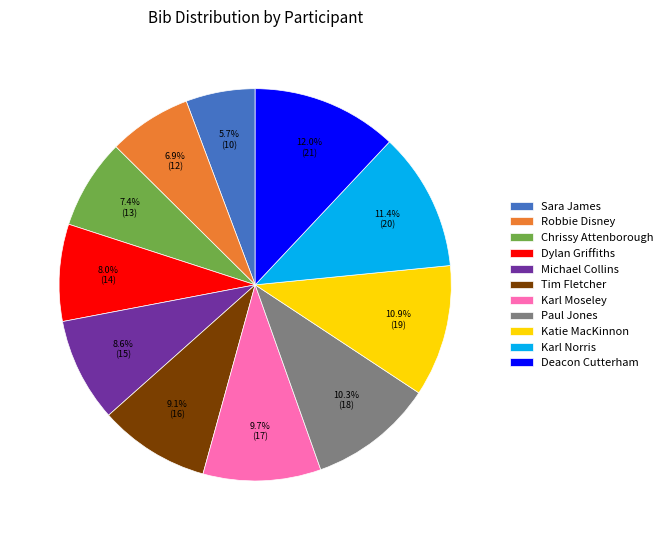

What percentage is NOT represented by Robbie Disney?

93.1%